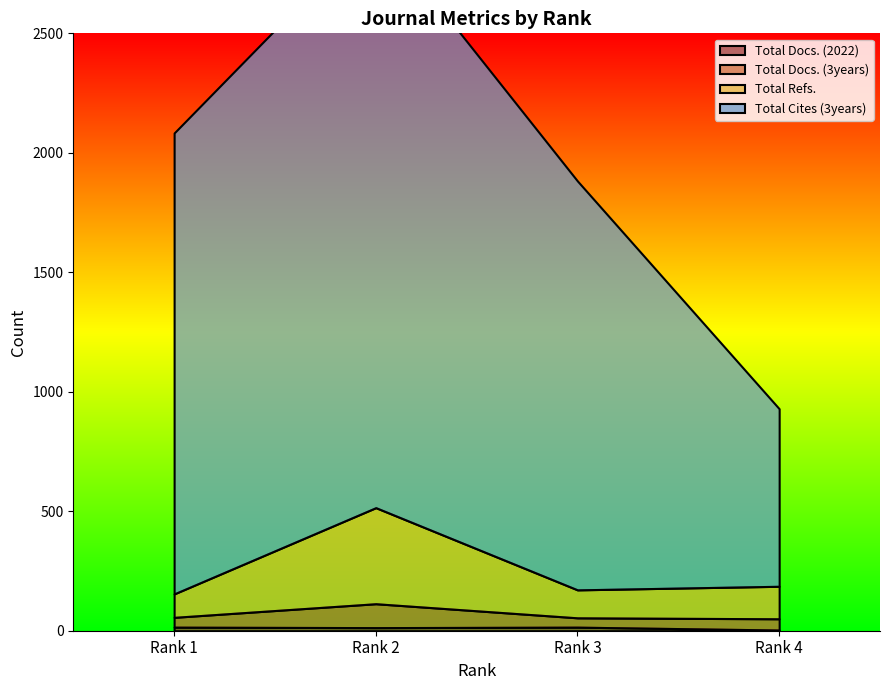

Between Rank 4 and Rank 1, which is larger?

Rank 1